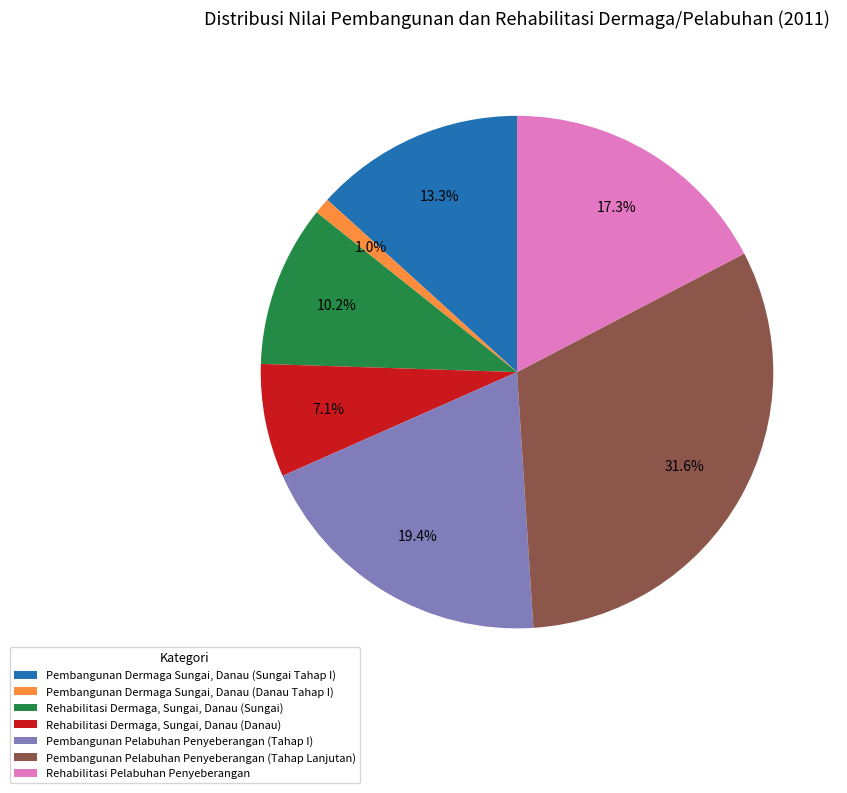

To the nearest percent, what portion does Rehabilitasi Dermaga, Sungai, Danau (Danau) represent?

7%